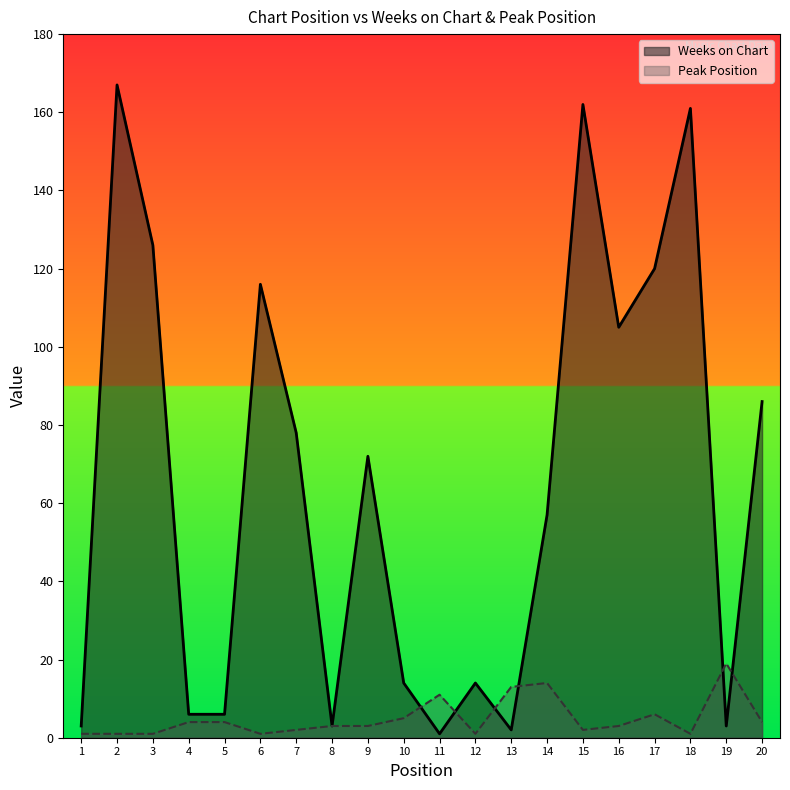

What are all the series names shown in the legend?

Weeks on Chart, Peak Position